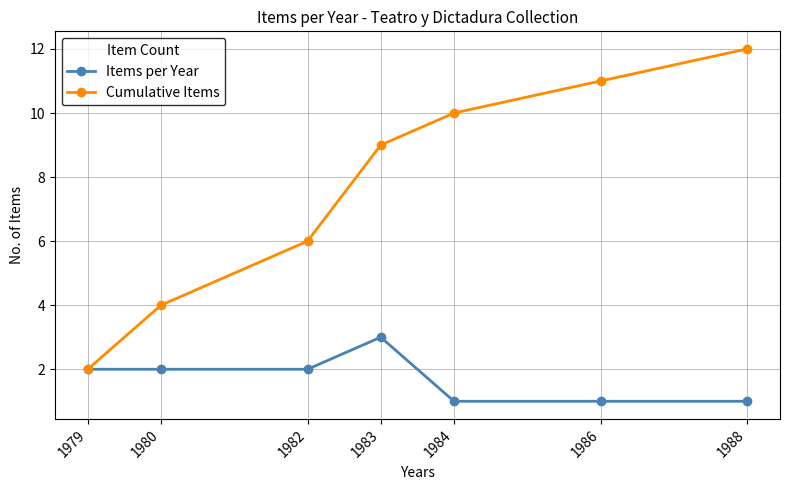

Which series changed the most between 1982 and 1988?

Cumulative Items